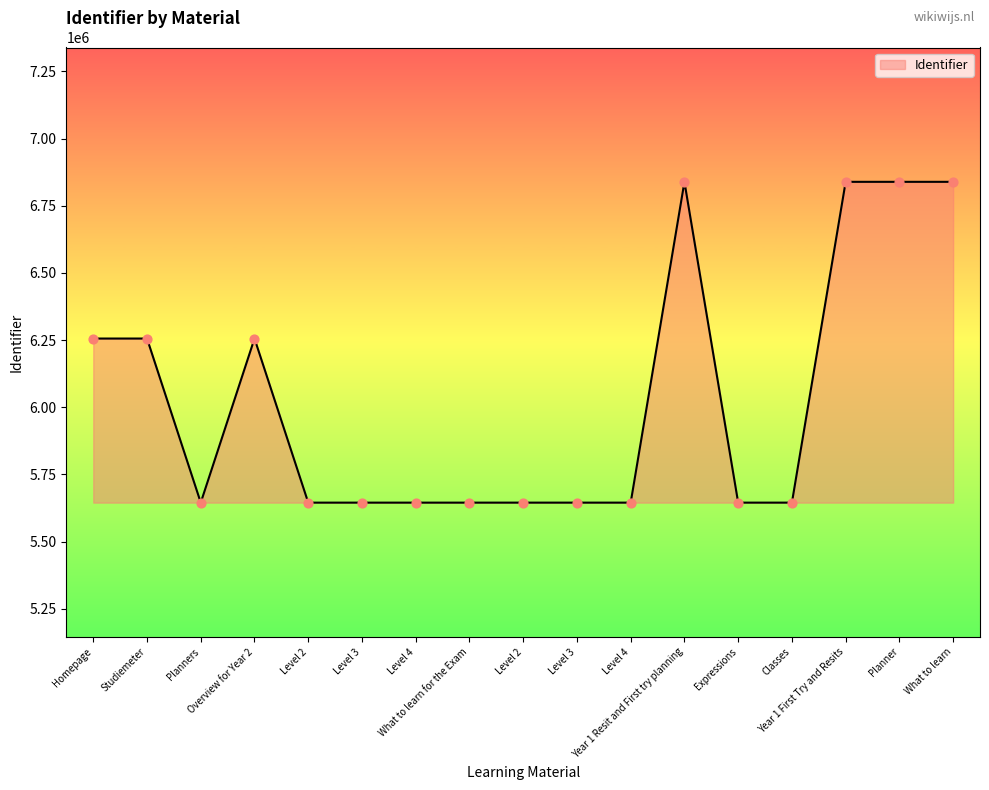

How many lines are shown in the chart?

1